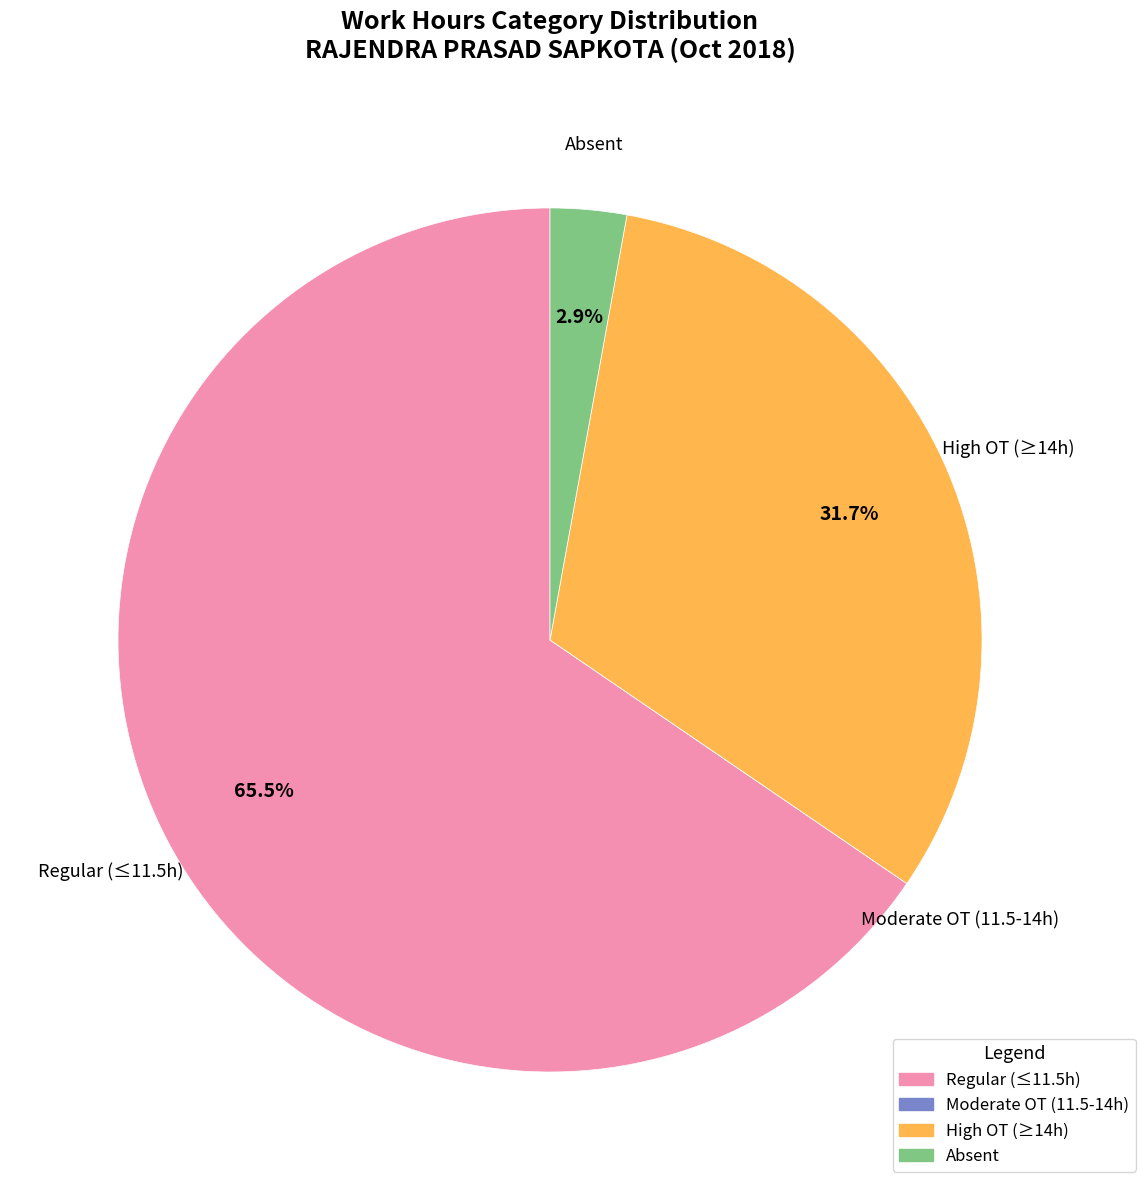

Does any single category account for the majority?

Yes